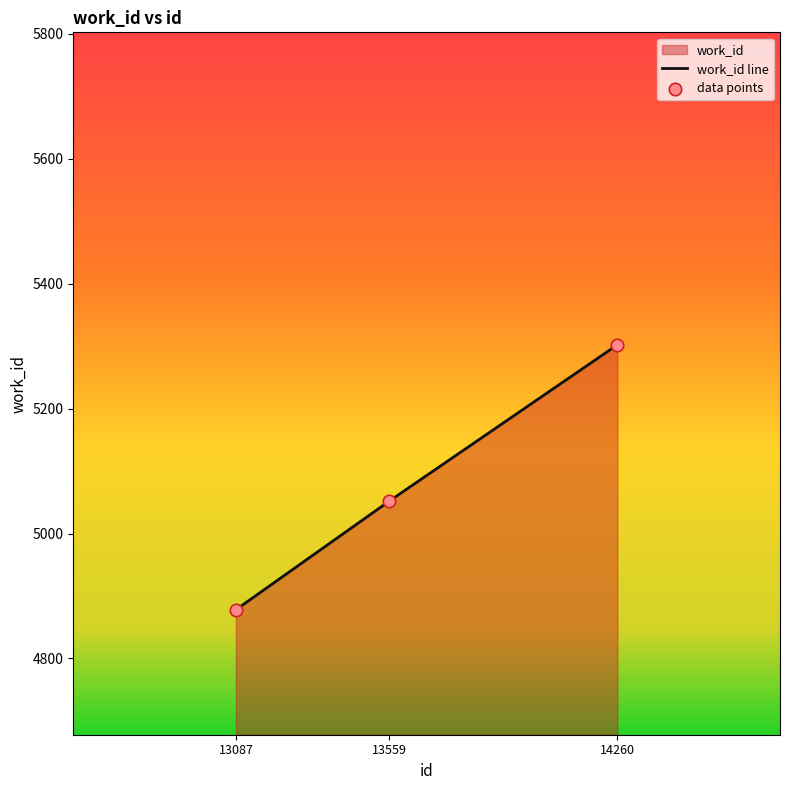

What is the change in value from 13087 to 14260?

+424